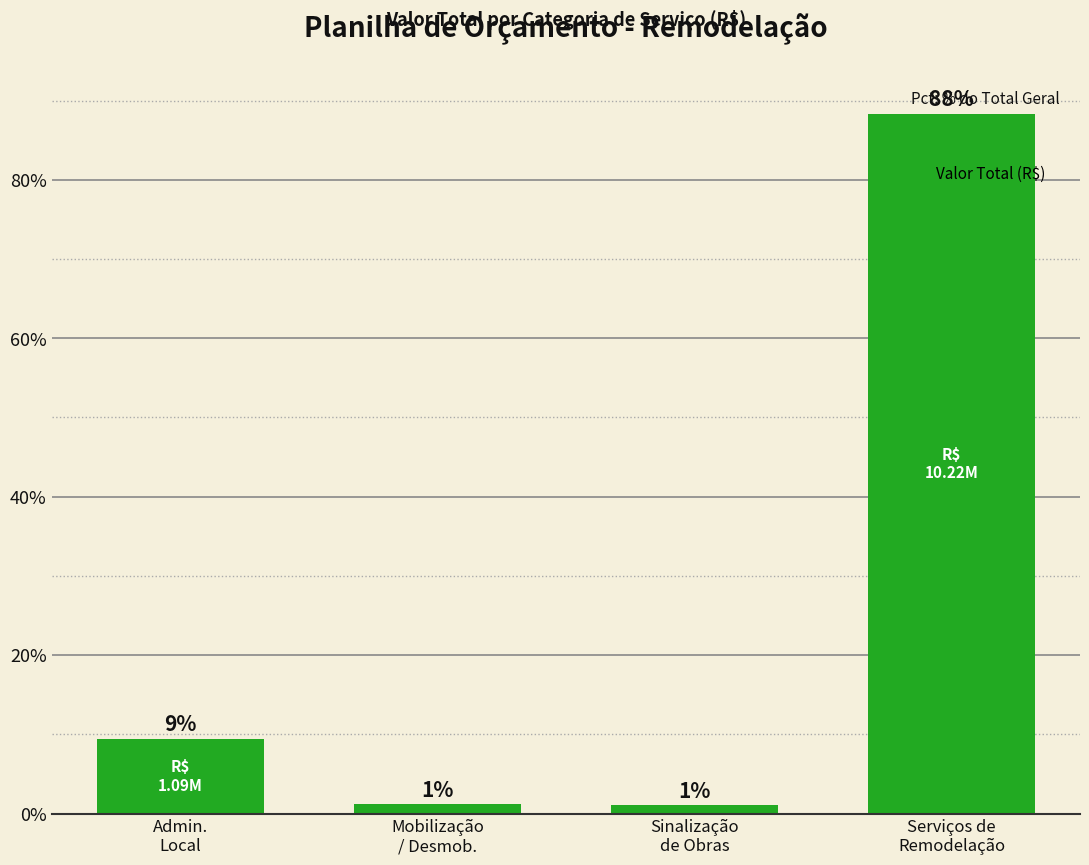

What is the difference between the maximum and minimum values?

87.3